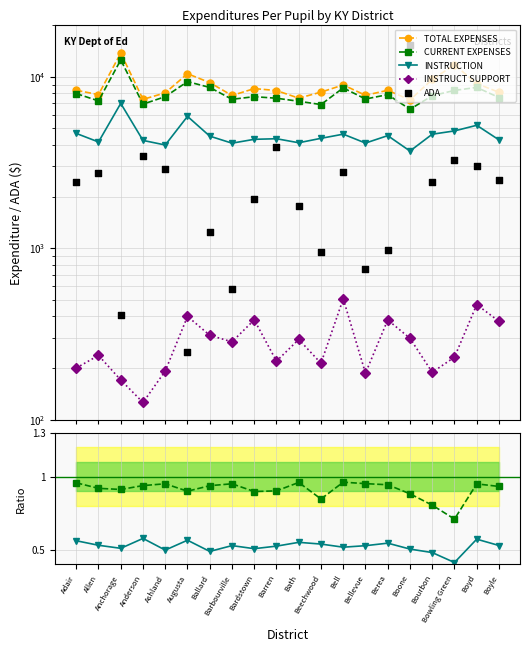

At how many categories does at least one series exceed 1351?

20